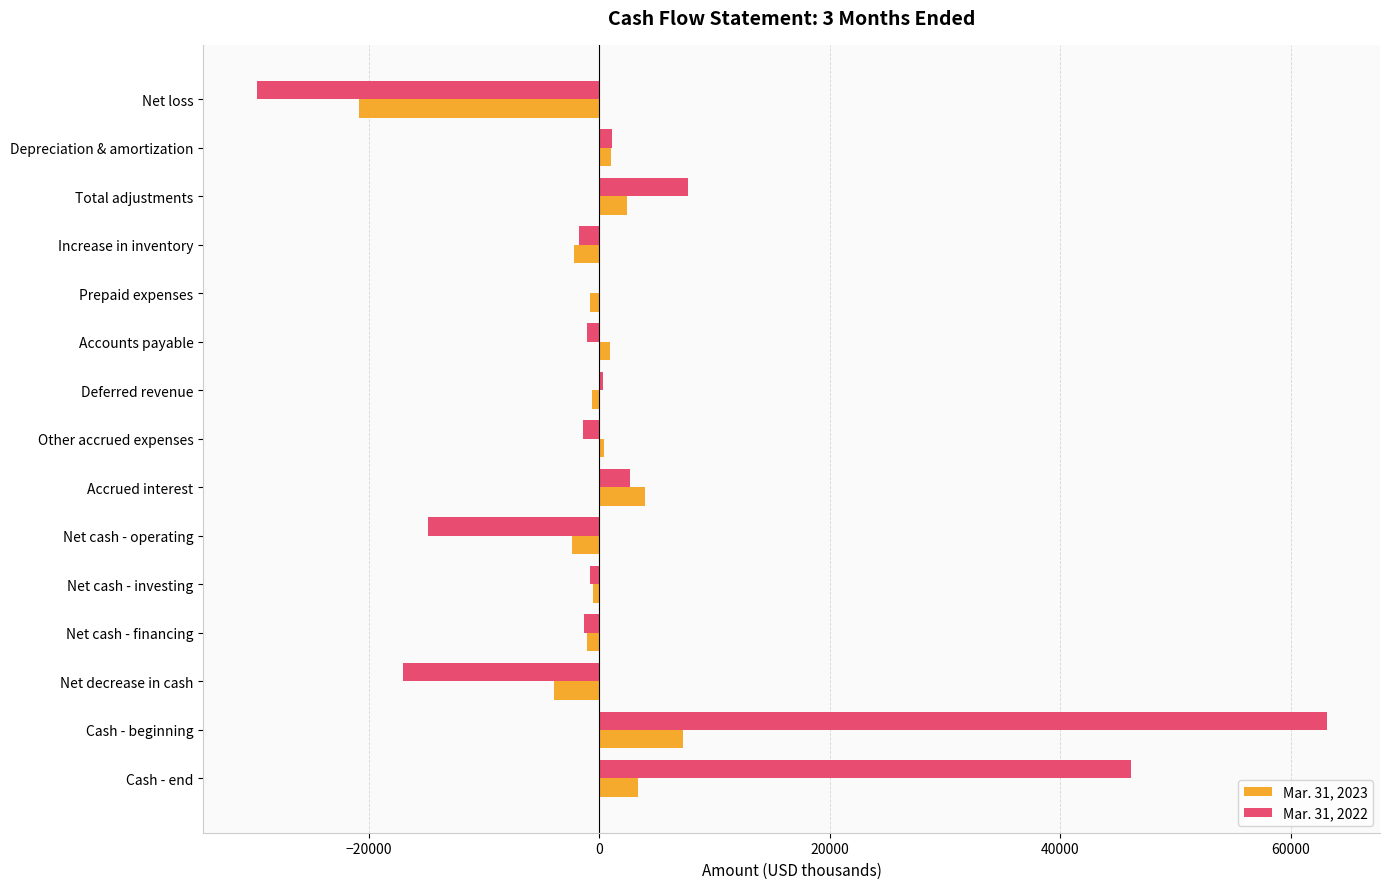

True or false: Mar. 31, 2023 has a value of 2379 at Total adjustments.

True